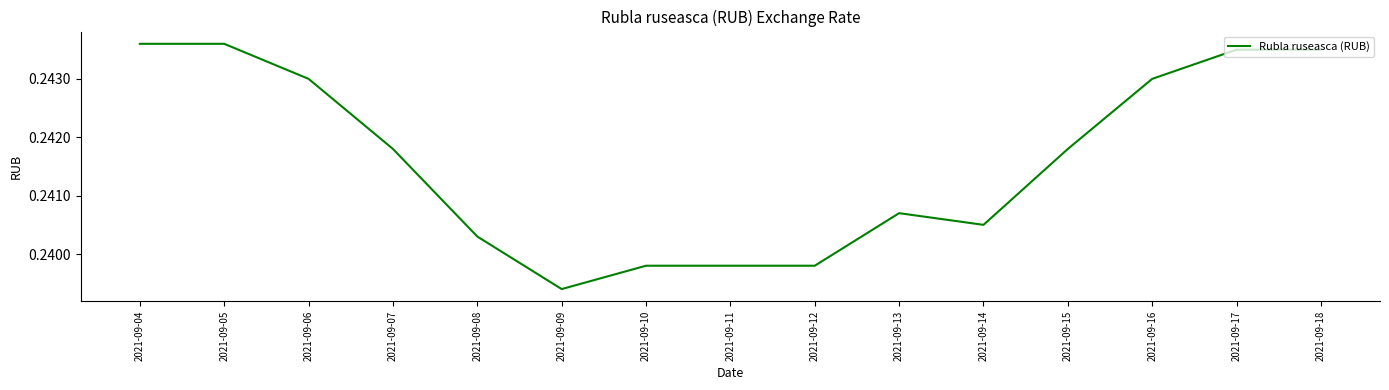

At which label is the value closest to 0?

2021-09-09